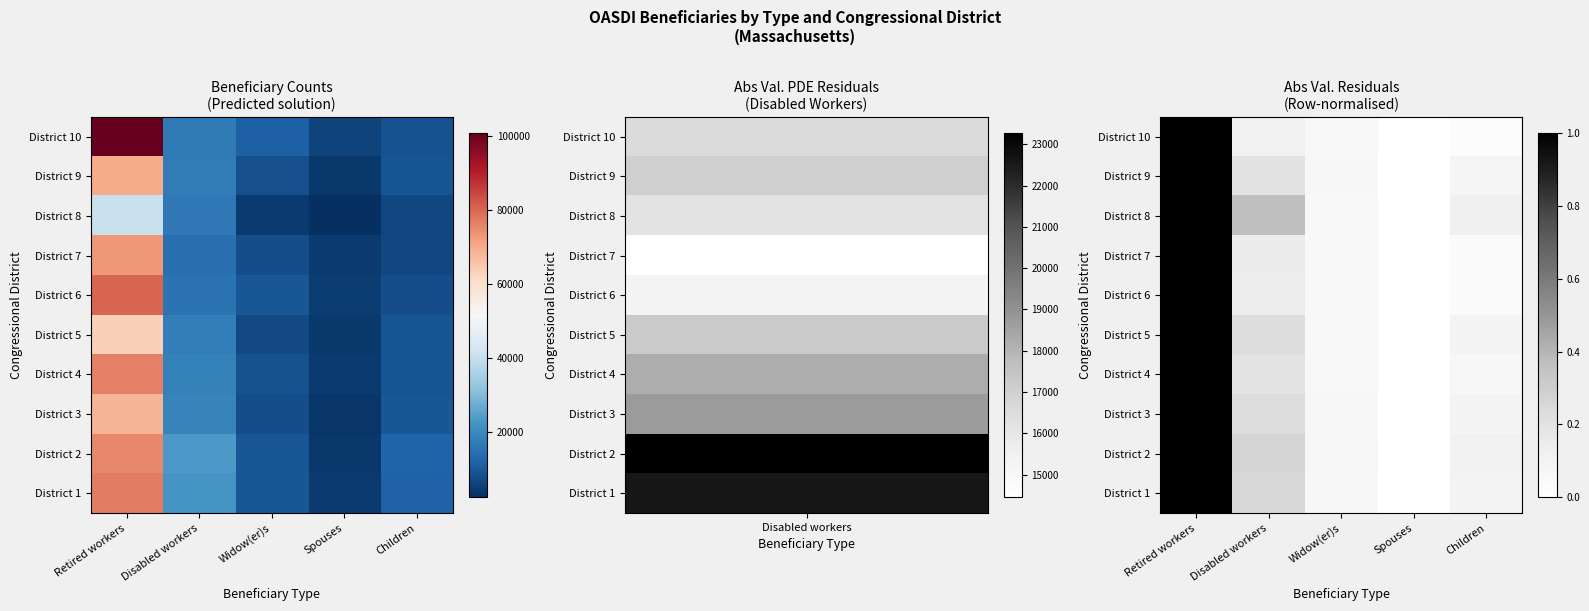

At how many categories does at least one series exceed 0?

4